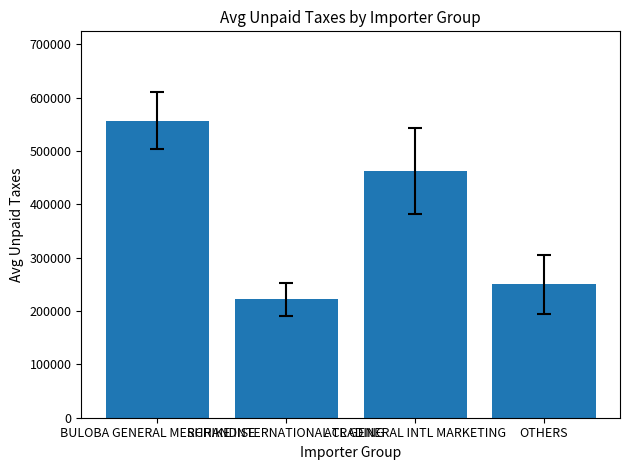

What position from the right is SHRIKE INTERNATIONAL TRADING?

3